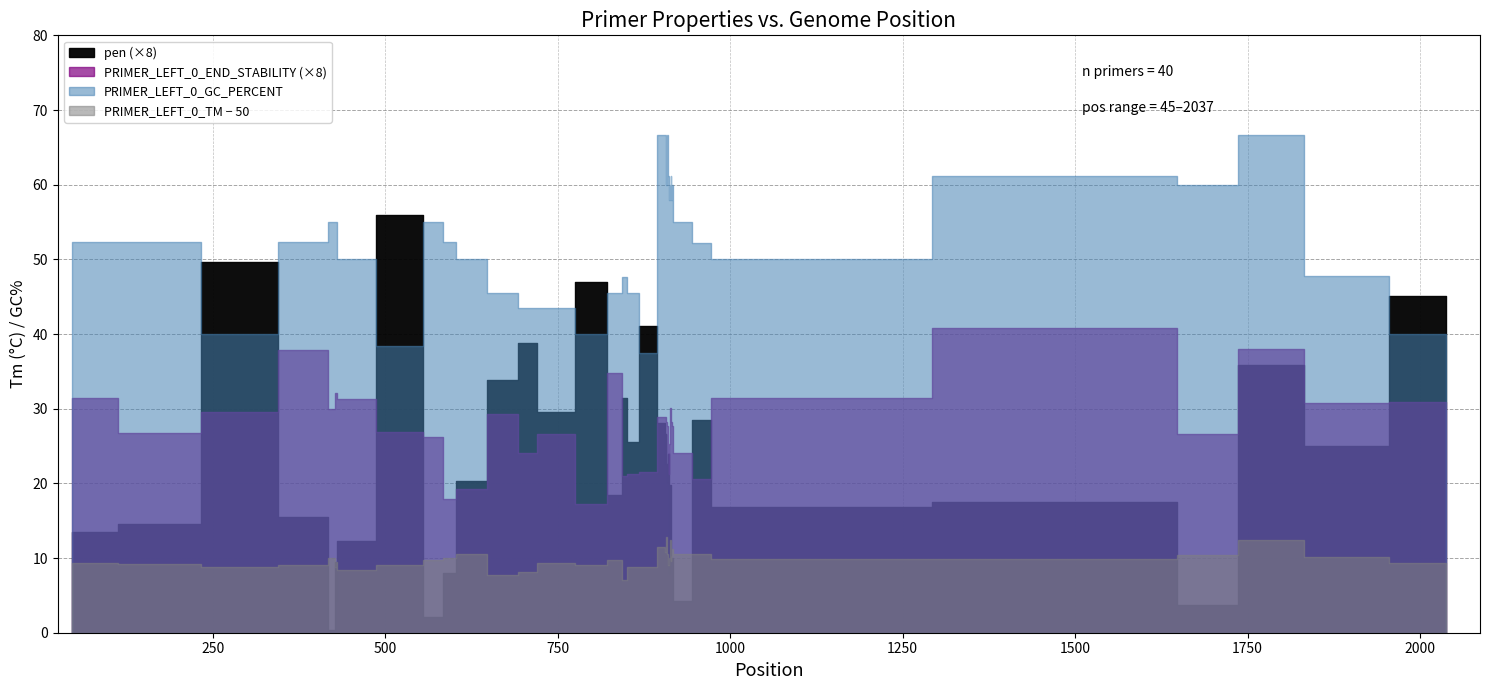

How many interior local valleys does the PRIMER_LEFT_0_END_STABILITY series have?

10